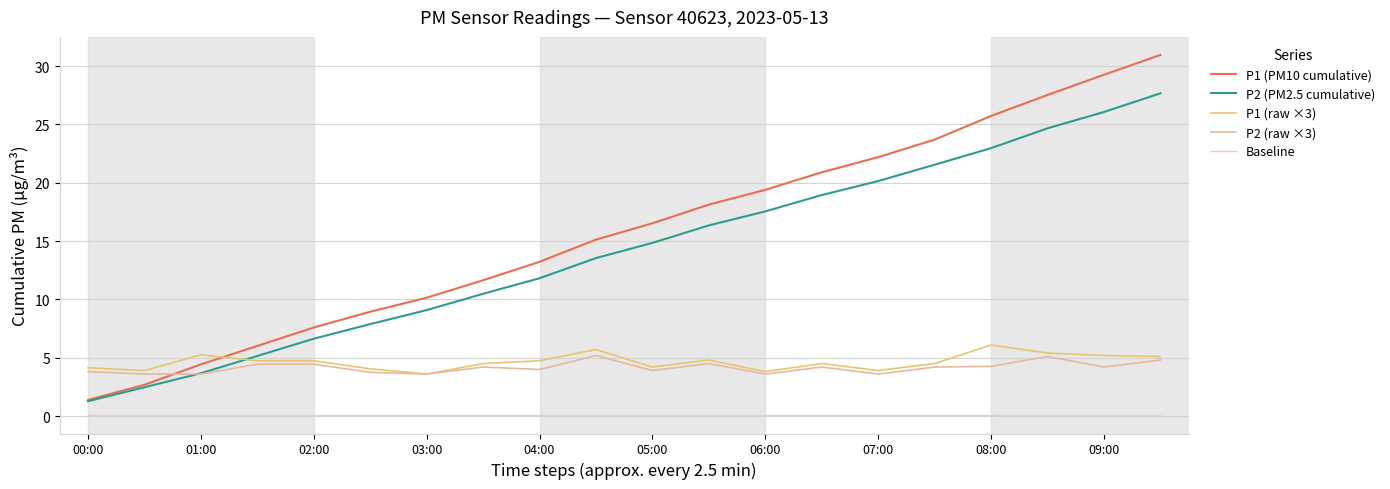

Which series has the widest spread of values?

P1 (PM10 cumulative)